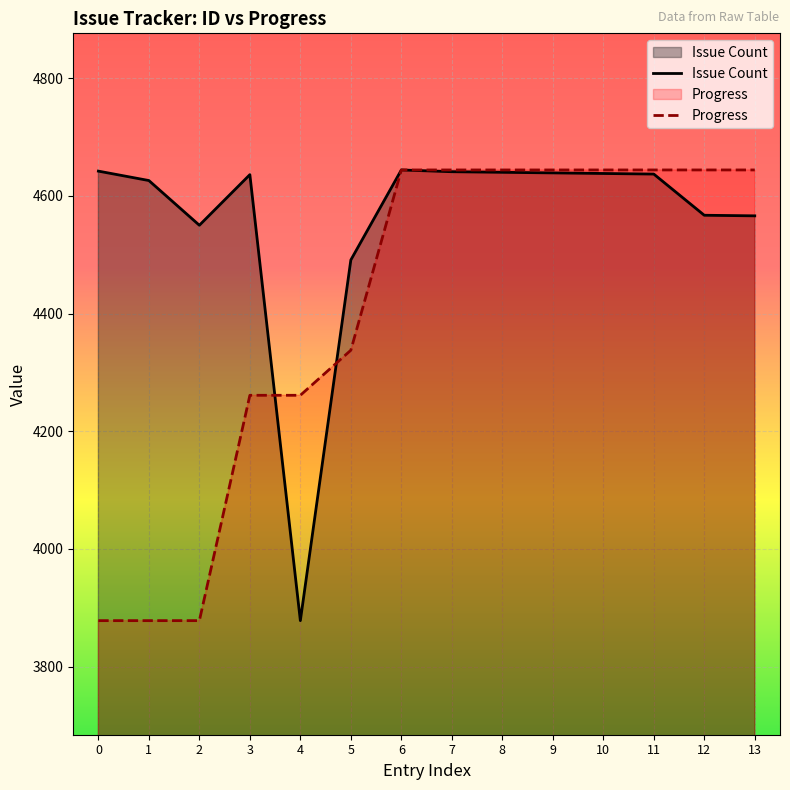

Which series changed the most between 1 and 6?

Progress